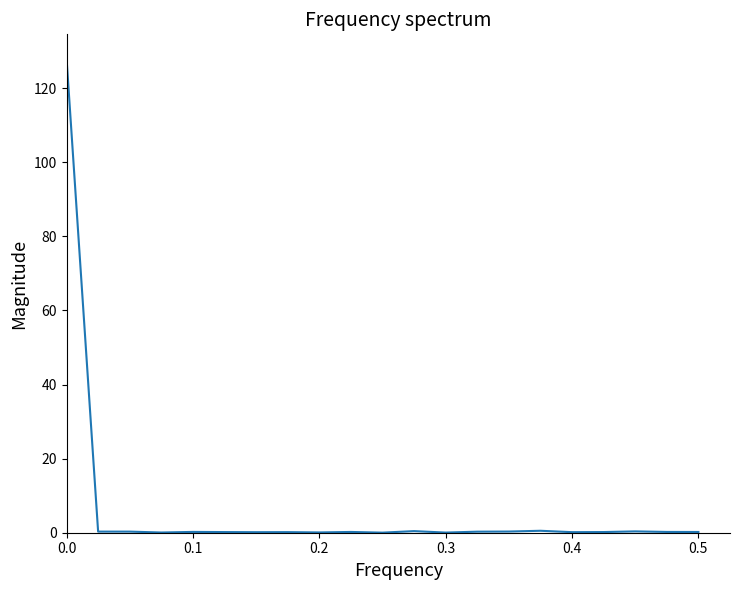

What is the difference between the maximum and minimum values?

128.1